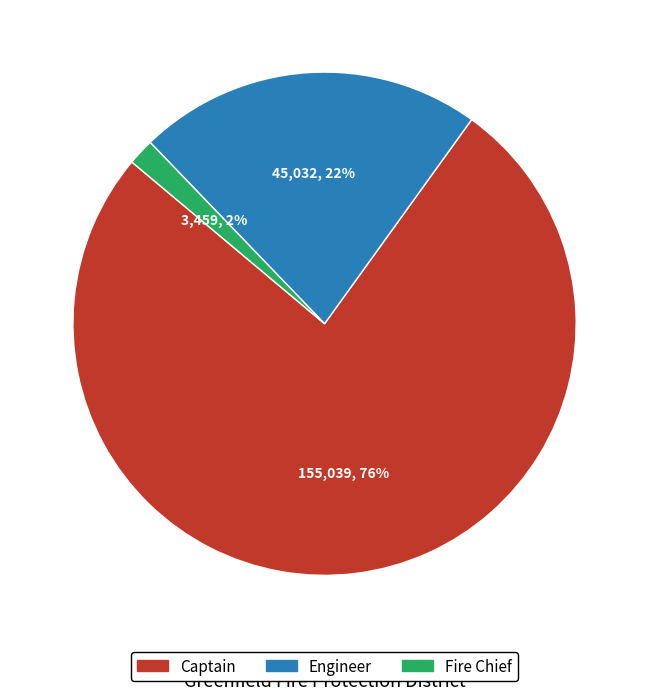

Is there a majority slice in this chart?

Yes